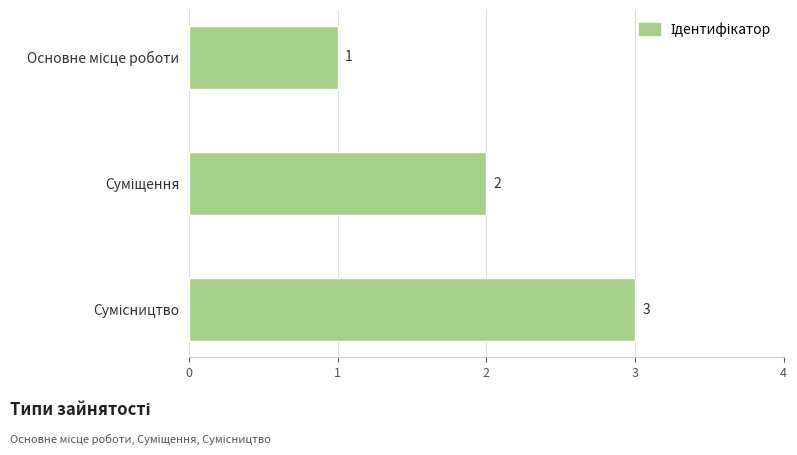

What is the sum of all values?

6